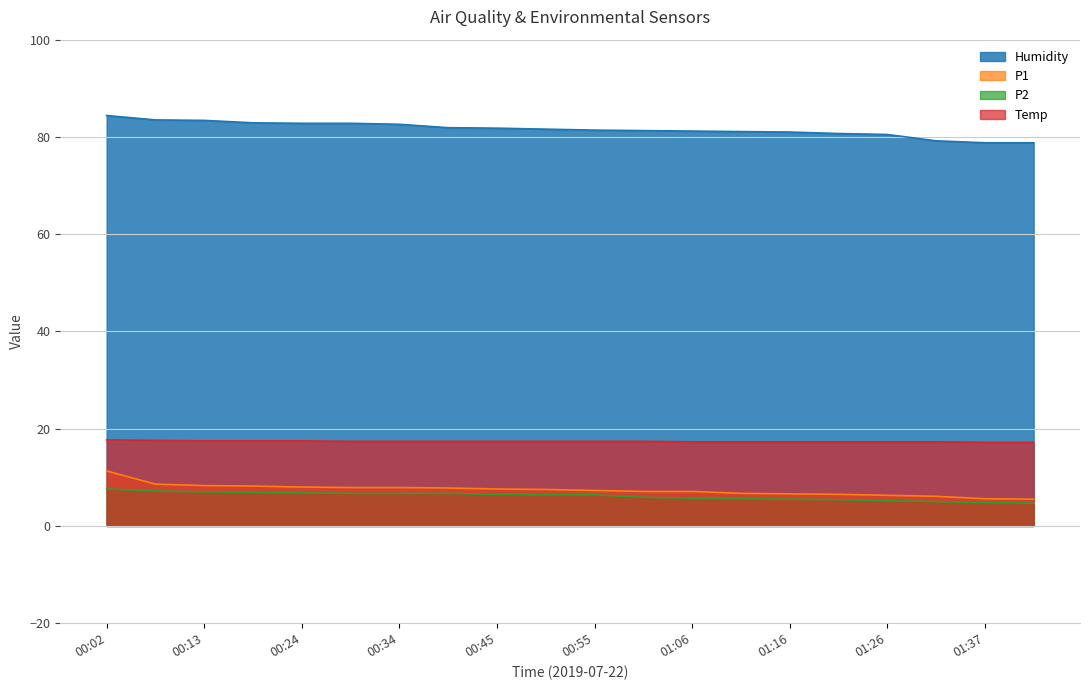

What is the approximate value of P2 at 00:50?

5.7